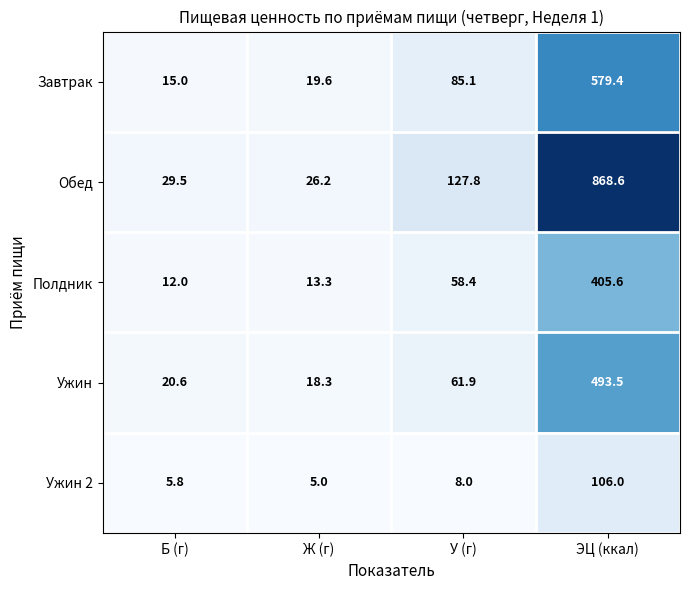

What is the total value across all series at Б (г)?

82.9